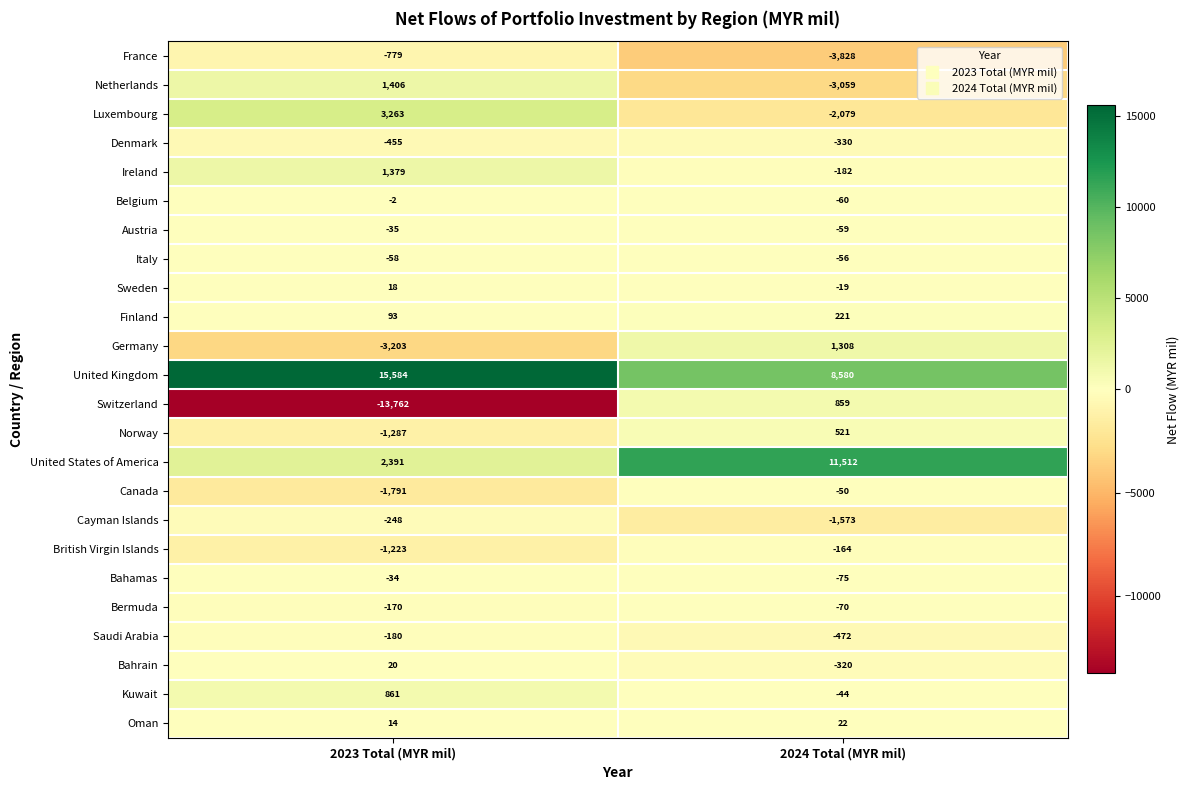

What is the total value across all series at 2023 Total (MYR mil)?

1802